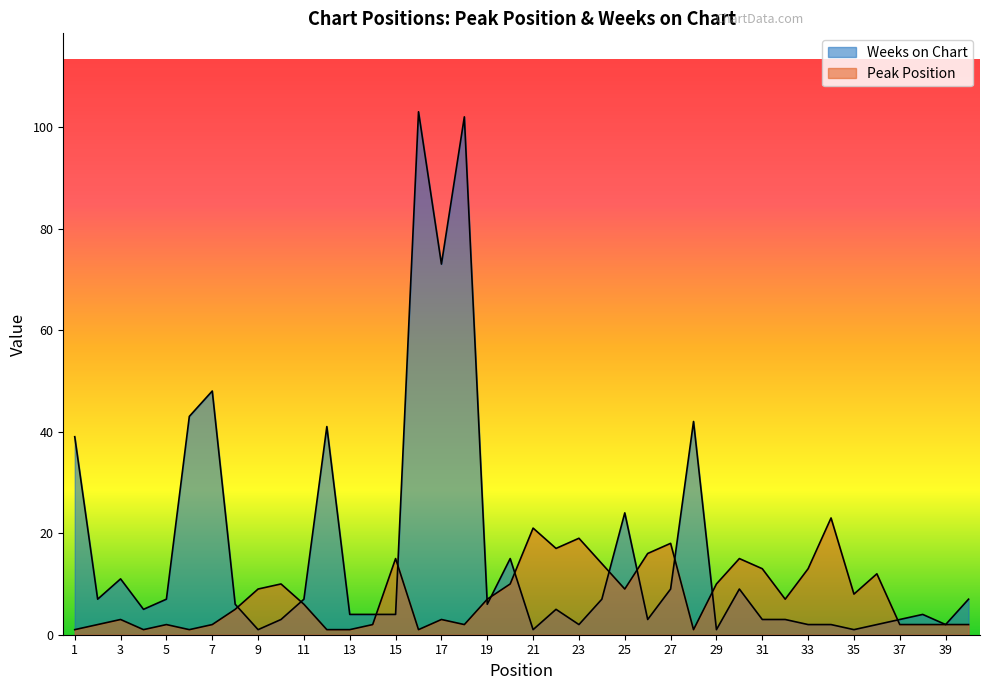

How many values in the Weeks on Chart series exceed 6?

18